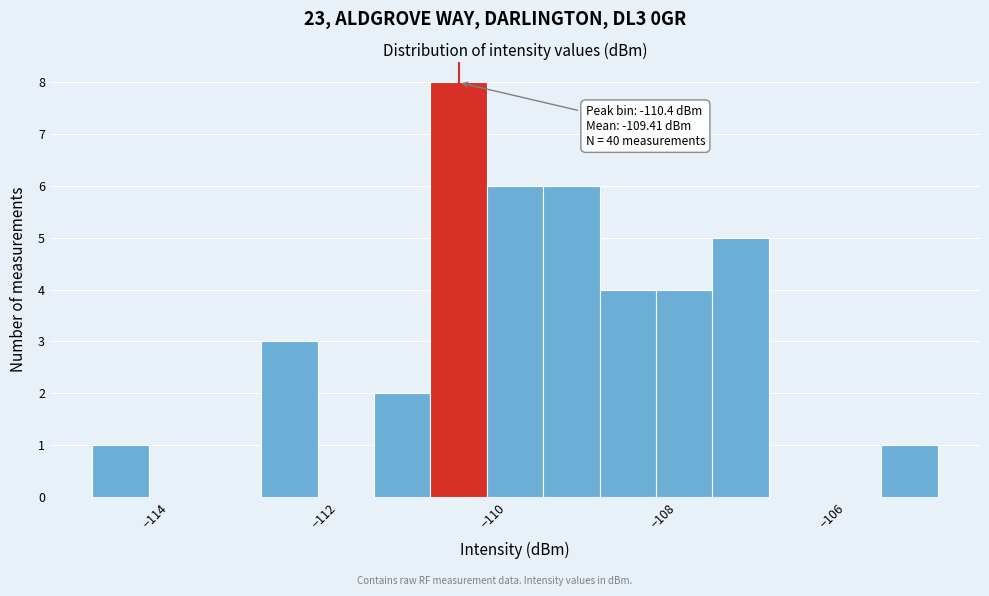

Read against the x-axis, roughly where is the centre of the tallest bar?

-110.4